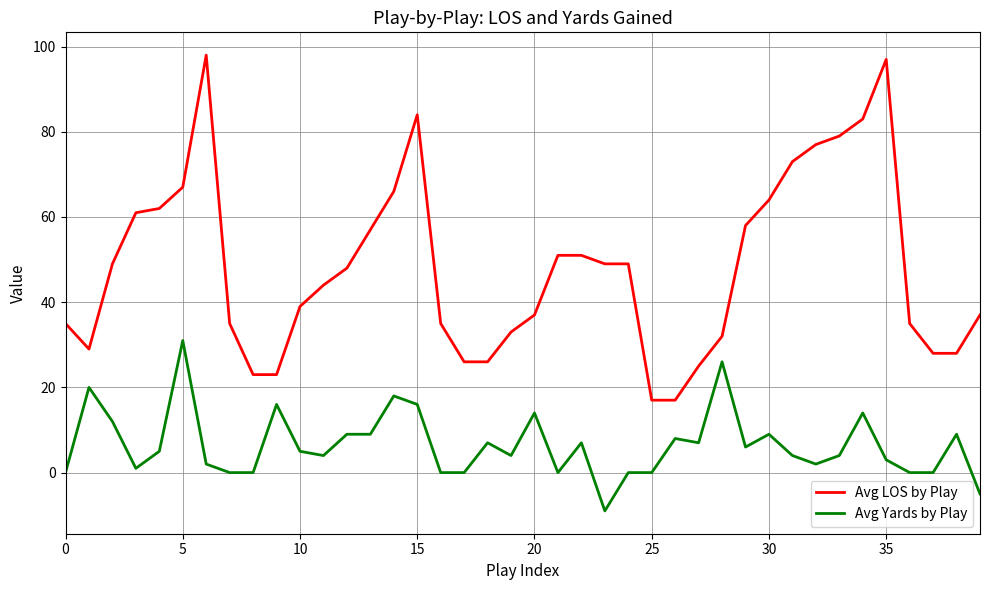

List the series in order of their overall mean, highest first.

Avg LOS by Play, Avg Yards by Play